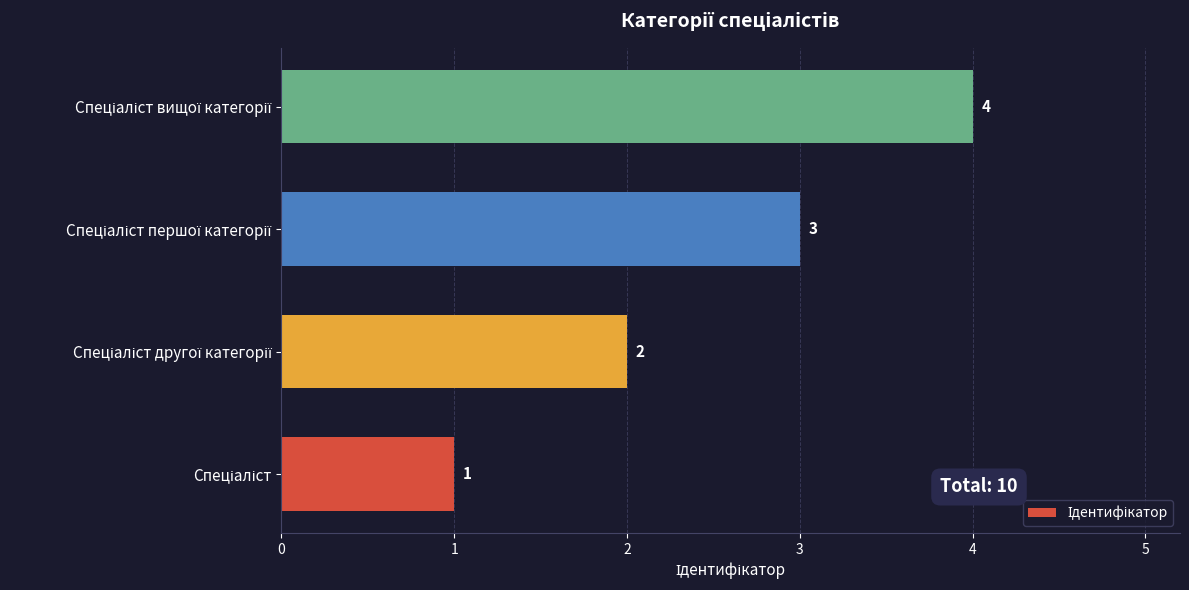

How many values are below 3?

2